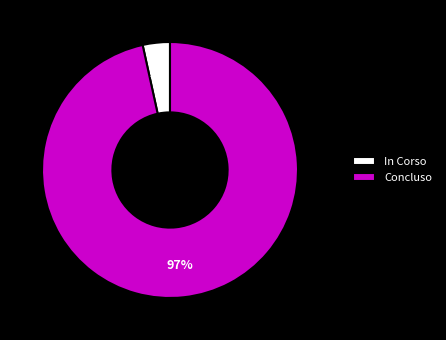

Rank the categories by value from highest to lowest.

Concluso, In Corso